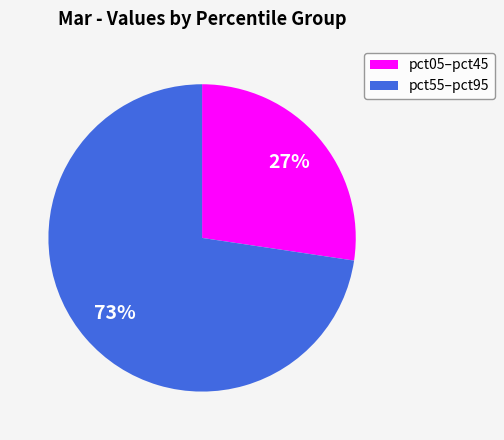

To the nearest percent, what portion does pct55–pct95 represent?

73%